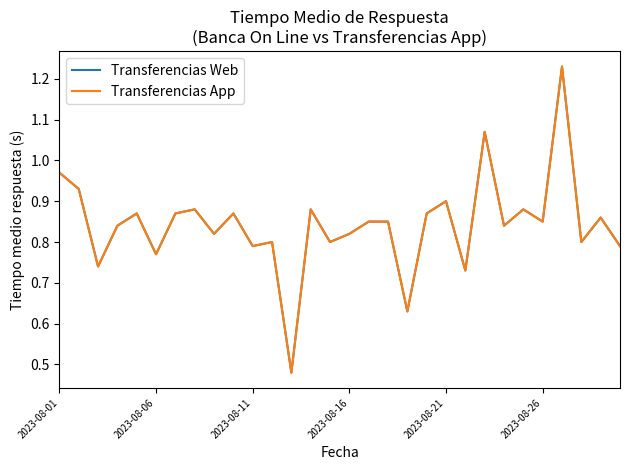

Does the chart display data point markers on the line(s)?

No